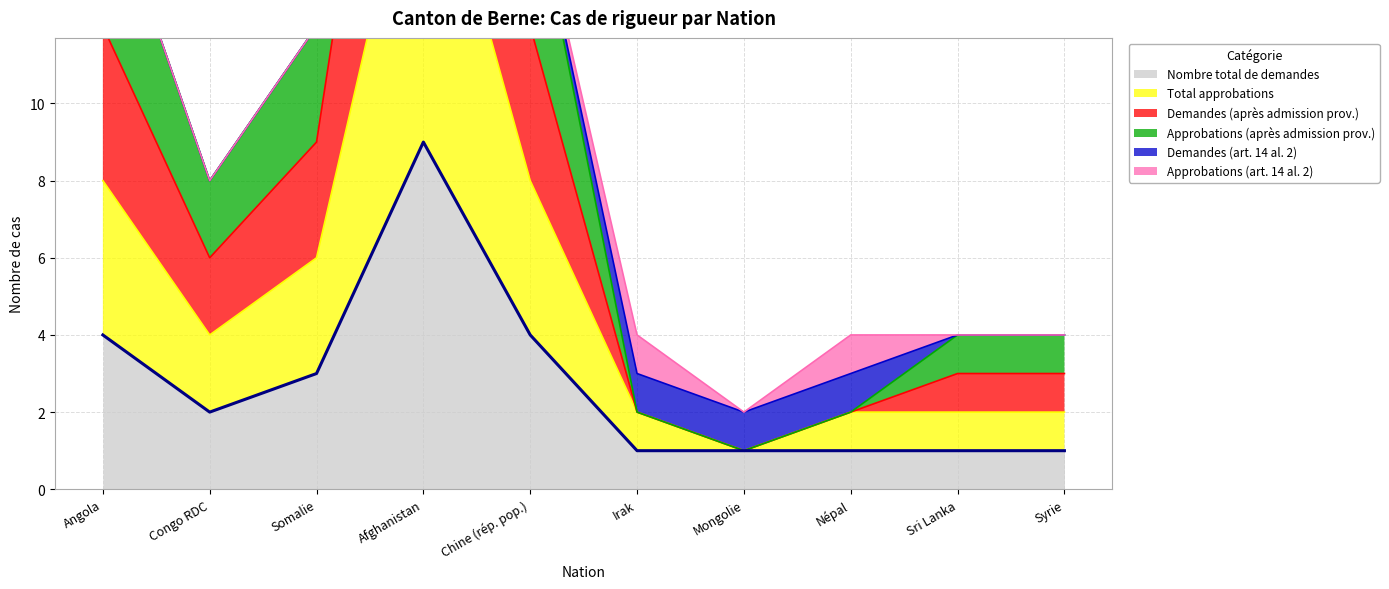

The value of Nombre total de demandes at Congo RDC is 2. True or false?

True